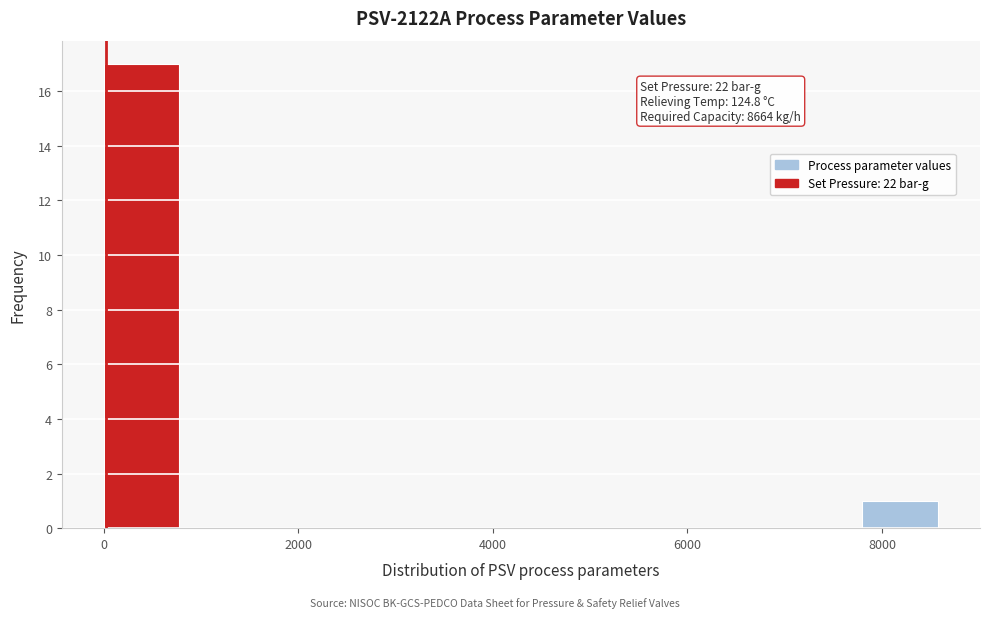

Over which range of the x-axis is the bar tallest?

0 to 800